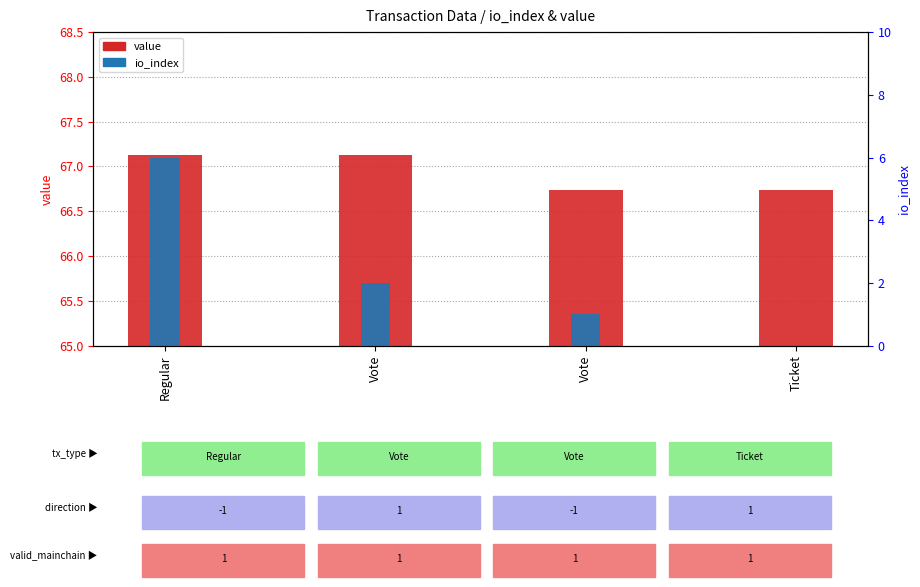

Rank the series by their average value, from lowest to highest.

io_index, value